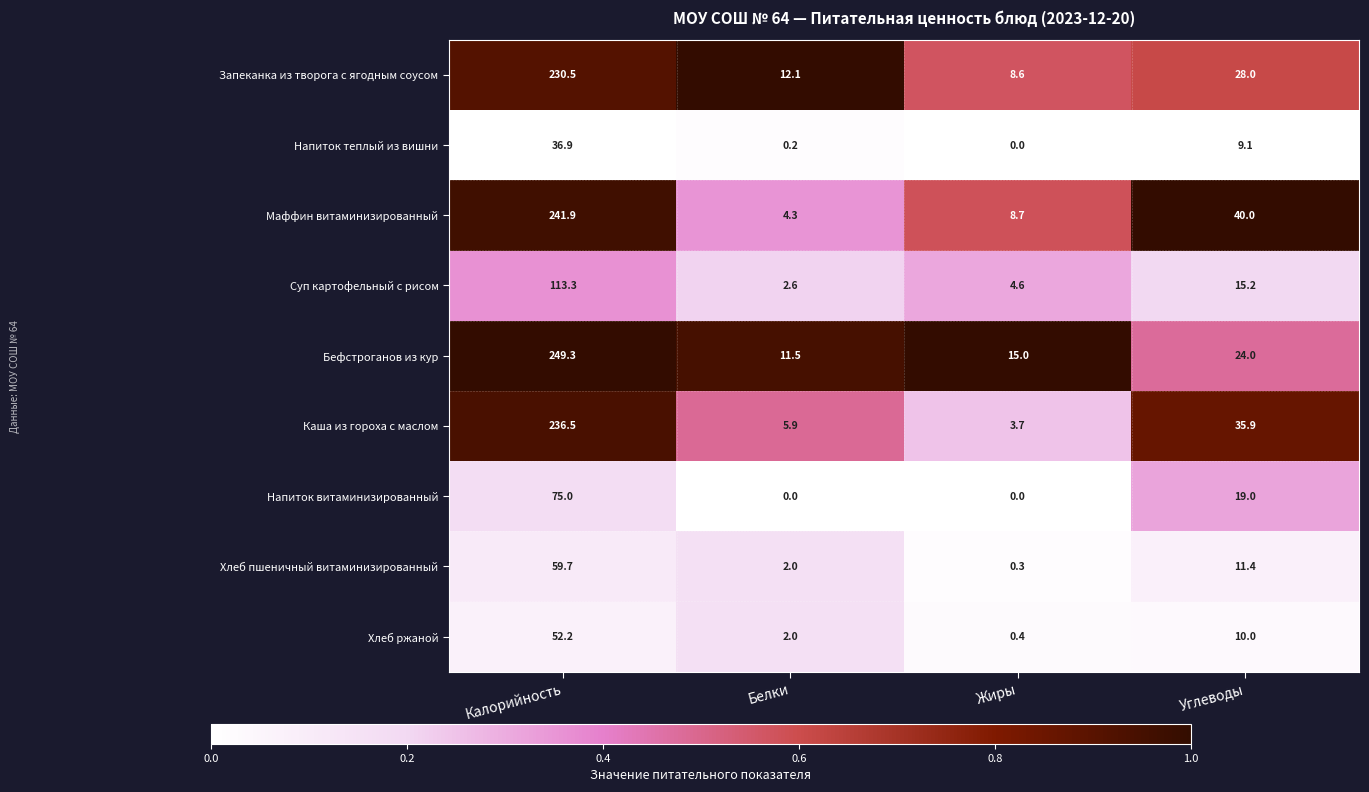

Which series changed the most between Белки and Жиры?

Маффин витаминизированный